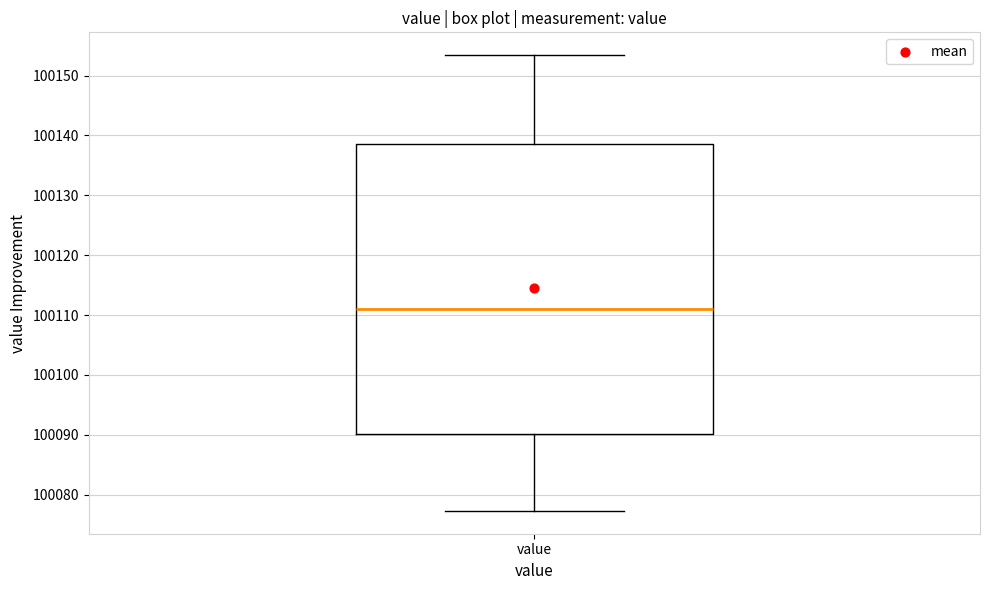

Where is the upper edge of the box for value on the y-axis? The values are not printed on the chart, so give them approximately, as read against the axis.

100138